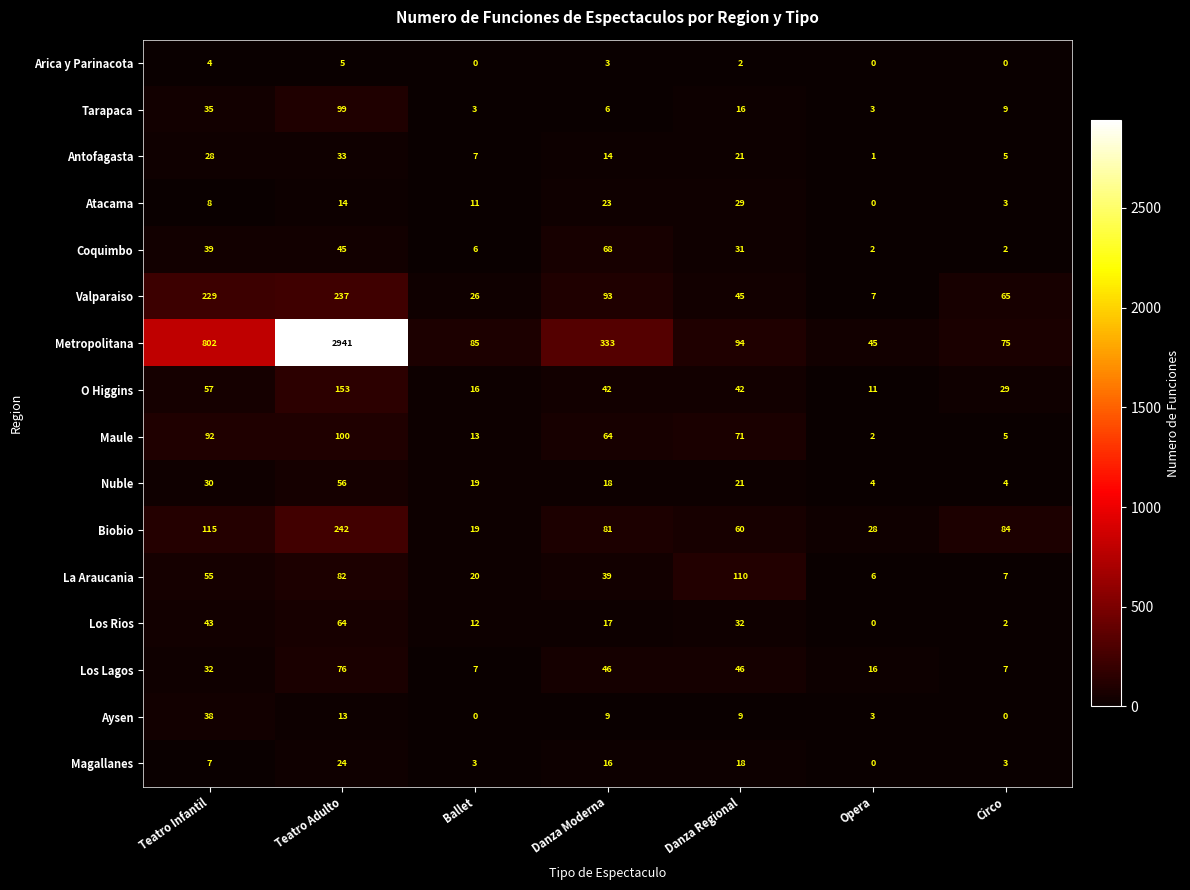

The Valparaiso series shows 93 at Danza Moderna. True or false?

True